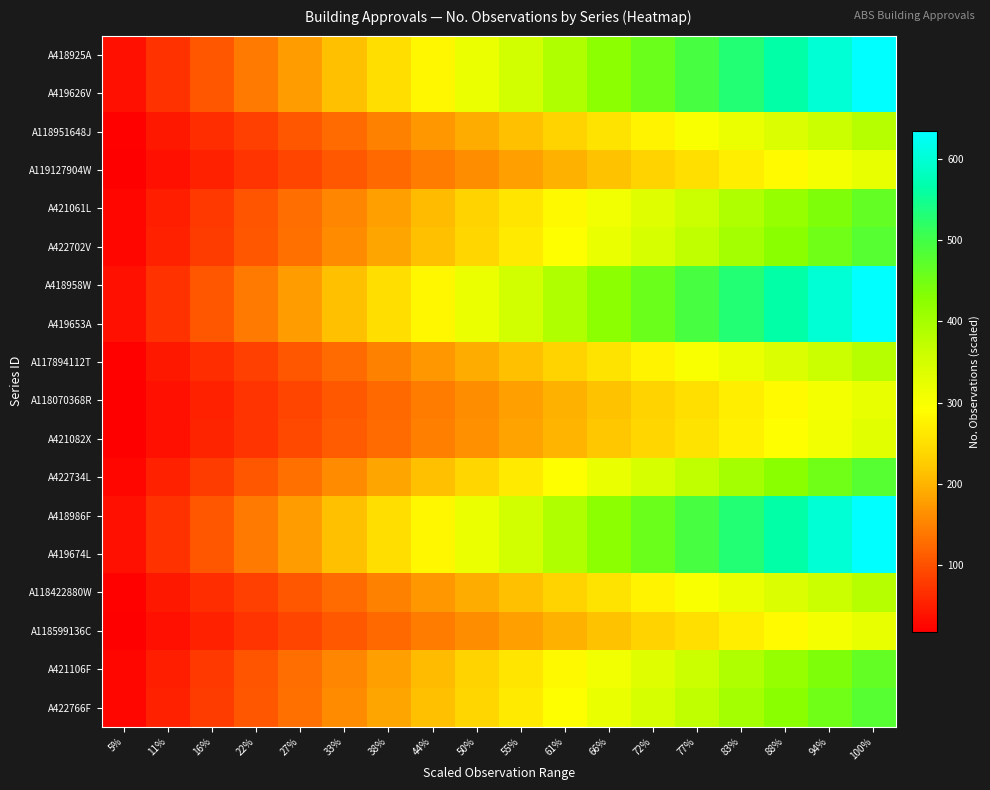

Reading left to right, transcribe all the data shown in this chart.

A418925A: 5%=35.3	11%=70.6	16%=105.8	22%=141.1	27%=176.4	33%=211.7	38%=246.9	44%=282.2	50%=317.5	55%=352.8	61%=388.1	66%=423.3	72%=458.6	77%=493.9	83%=529.2	88%=564.4	94%=599.7	100%=635.0
A419626V: 5%=35.3	11%=70.6	16%=105.8	22%=141.1	27%=176.4	33%=211.7	38%=246.9	44%=282.2	50%=317.5	55%=352.8	61%=388.1	66%=423.3	72%=458.6	77%=493.9	83%=529.2	88%=564.4	94%=599.7	100%=635.0
A118951648J: 5%=21.3	11%=42.6	16%=63.8	22%=85.1	27%=106.4	33%=127.7	38%=148.9	44%=170.2	50%=191.5	55%=212.8	61%=234.1	66%=255.3	72%=276.6	77%=297.9	83%=319.2	88%=340.4	94%=361.7	100%=383.0
A119127904W: 5%=17.9	11%=35.9	16%=53.8	22%=71.8	27%=89.7	33%=107.7	38%=125.6	44%=143.6	50%=161.5	55%=179.4	61%=197.4	66%=215.3	72%=233.3	77%=251.2	83%=269.2	88%=287.1	94%=305.1	100%=323.0
A421061L: 5%=25.8	11%=51.7	16%=77.5	22%=103.3	27%=129.2	33%=155.0	38%=180.8	44%=206.7	50%=232.5	55%=258.3	61%=284.2	66%=310.0	72%=335.8	77%=361.7	83%=387.5	88%=413.3	94%=439.2	100%=465.0
A422702V: 5%=26.6	11%=53.2	16%=79.8	22%=106.4	27%=133.1	33%=159.7	38%=186.3	44%=212.9	50%=239.5	55%=266.1	61%=292.7	66%=319.3	72%=345.9	77%=372.6	83%=399.2	88%=425.8	94%=452.4	100%=479.0
A418958W: 5%=35.3	11%=70.6	16%=105.8	22%=141.1	27%=176.4	33%=211.7	38%=246.9	44%=282.2	50%=317.5	55%=352.8	61%=388.1	66%=423.3	72%=458.6	77%=493.9	83%=529.2	88%=564.4	94%=599.7	100%=635.0
A419653A: 5%=35.3	11%=70.6	16%=105.8	22%=141.1	27%=176.4	33%=211.7	38%=246.9	44%=282.2	50%=317.5	55%=352.8	61%=388.1	66%=423.3	72%=458.6	77%=493.9	83%=529.2	88%=564.4	94%=599.7	100%=635.0
A117894112T: 5%=21.3	11%=42.6	16%=63.8	22%=85.1	27%=106.4	33%=127.7	38%=148.9	44%=170.2	50%=191.5	55%=212.8	61%=234.1	66%=255.3	72%=276.6	77%=297.9	83%=319.2	88%=340.4	94%=361.7	100%=383.0
A118070368R: 5%=17.9	11%=35.9	16%=53.8	22%=71.8	27%=89.7	33%=107.7	38%=125.6	44%=143.6	50%=161.5	55%=179.4	61%=197.4	66%=215.3	72%=233.3	77%=251.2	83%=269.2	88%=287.1	94%=305.1	100%=323.0
A421082X: 5%=18.3	11%=36.6	16%=54.8	22%=73.1	27%=91.4	33%=109.7	38%=127.9	44%=146.2	50%=164.5	55%=182.8	61%=201.1	66%=219.3	72%=237.6	77%=255.9	83%=274.2	88%=292.4	94%=310.7	100%=329.0
A422734L: 5%=26.6	11%=53.2	16%=79.8	22%=106.4	27%=133.1	33%=159.7	38%=186.3	44%=212.9	50%=239.5	55%=266.1	61%=292.7	66%=319.3	72%=345.9	77%=372.6	83%=399.2	88%=425.8	94%=452.4	100%=479.0
A418986F: 5%=35.3	11%=70.6	16%=105.8	22%=141.1	27%=176.4	33%=211.7	38%=246.9	44%=282.2	50%=317.5	55%=352.8	61%=388.1	66%=423.3	72%=458.6	77%=493.9	83%=529.2	88%=564.4	94%=599.7	100%=635.0
A419674L: 5%=35.3	11%=70.6	16%=105.8	22%=141.1	27%=176.4	33%=211.7	38%=246.9	44%=282.2	50%=317.5	55%=352.8	61%=388.1	66%=423.3	72%=458.6	77%=493.9	83%=529.2	88%=564.4	94%=599.7	100%=635.0
A118422880W: 5%=21.3	11%=42.6	16%=63.8	22%=85.1	27%=106.4	33%=127.7	38%=148.9	44%=170.2	50%=191.5	55%=212.8	61%=234.1	66%=255.3	72%=276.6	77%=297.9	83%=319.2	88%=340.4	94%=361.7	100%=383.0
A118599136C: 5%=17.9	11%=35.9	16%=53.8	22%=71.8	27%=89.7	33%=107.7	38%=125.6	44%=143.6	50%=161.5	55%=179.4	61%=197.4	66%=215.3	72%=233.3	77%=251.2	83%=269.2	88%=287.1	94%=305.1	100%=323.0
A421106F: 5%=25.8	11%=51.7	16%=77.5	22%=103.3	27%=129.2	33%=155.0	38%=180.8	44%=206.7	50%=232.5	55%=258.3	61%=284.2	66%=310.0	72%=335.8	77%=361.7	83%=387.5	88%=413.3	94%=439.2	100%=465.0
A422766F: 5%=26.6	11%=53.2	16%=79.8	22%=106.4	27%=133.1	33%=159.7	38%=186.3	44%=212.9	50%=239.5	55%=266.1	61%=292.7	66%=319.3	72%=345.9	77%=372.6	83%=399.2	88%=425.8	94%=452.4	100%=479.0